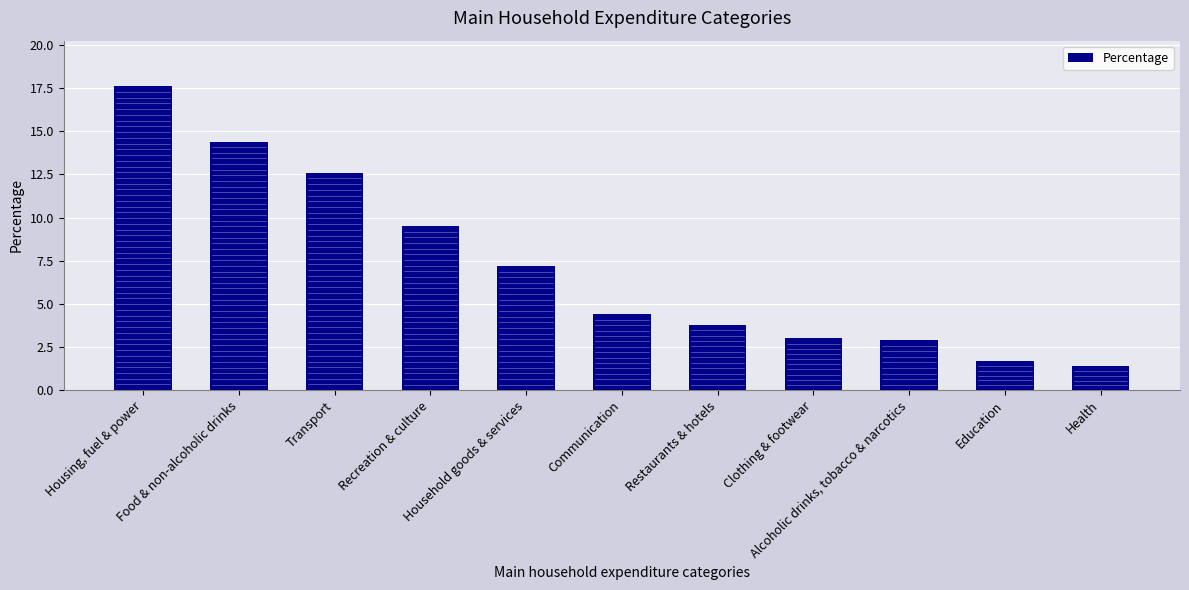

What is the smallest value displayed?

1.4